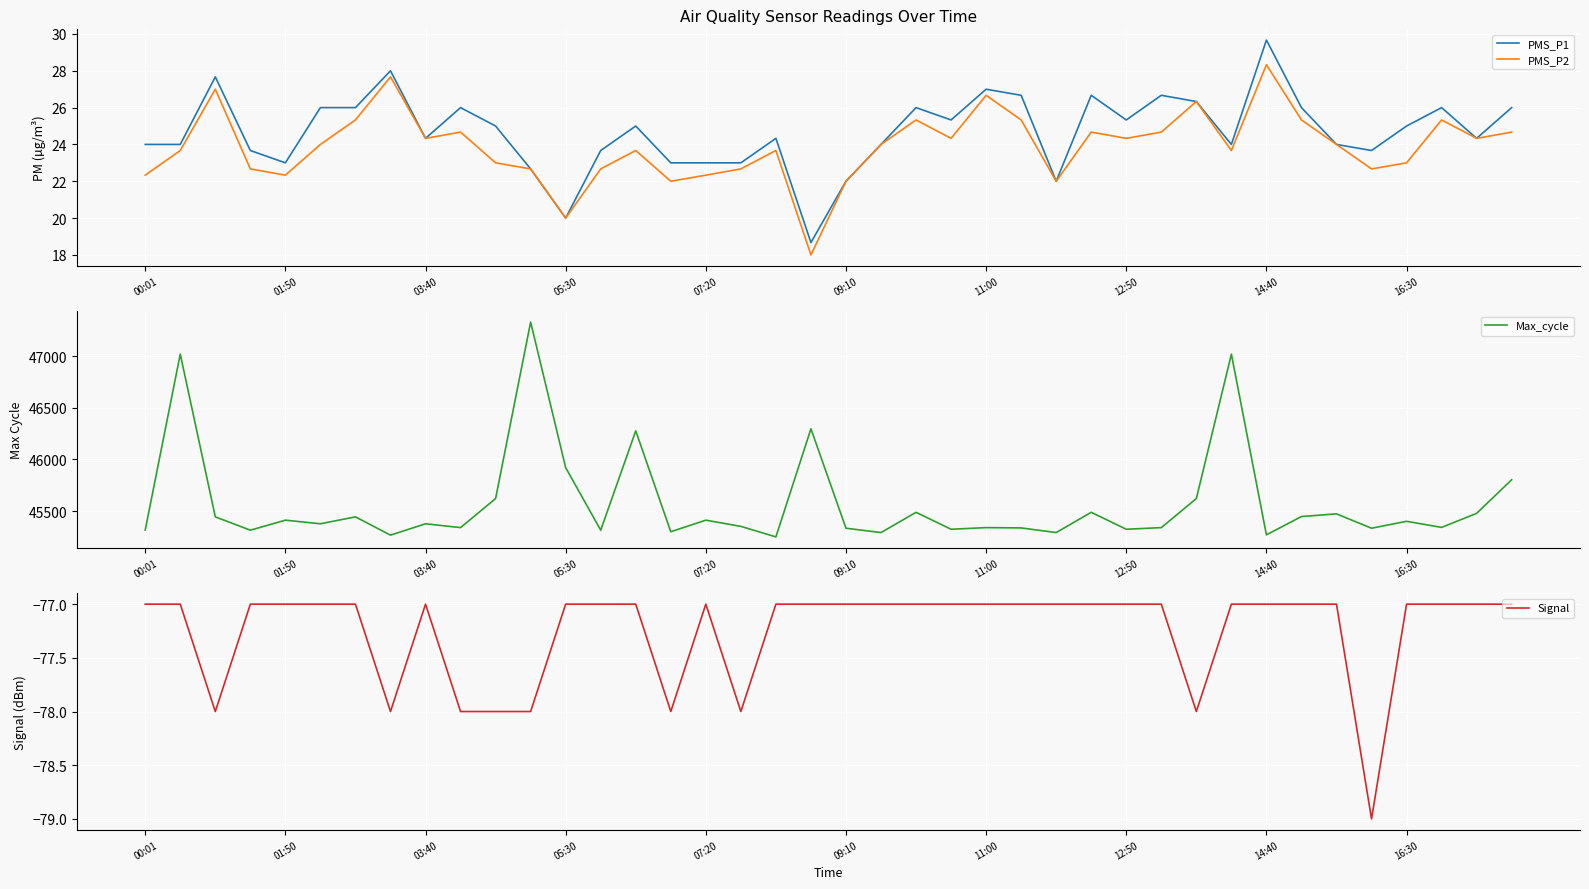

What is the lowest value of the PMS_P2 series?

18.0